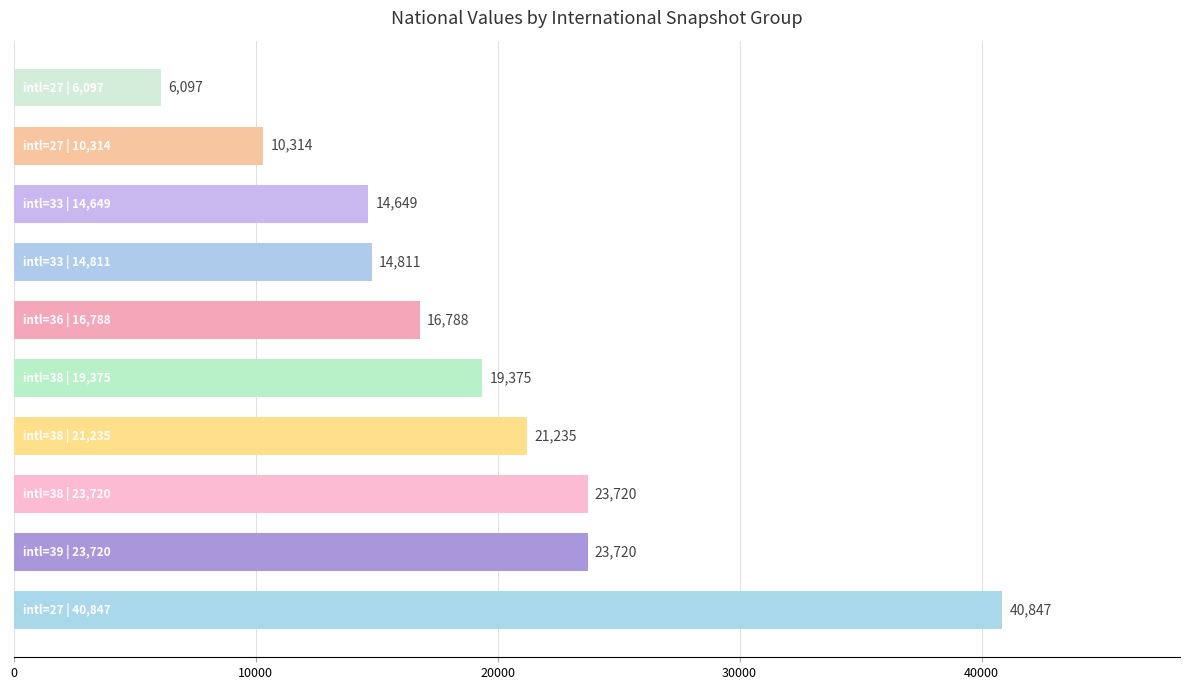

What is the difference between the second highest and second lowest values?

13406